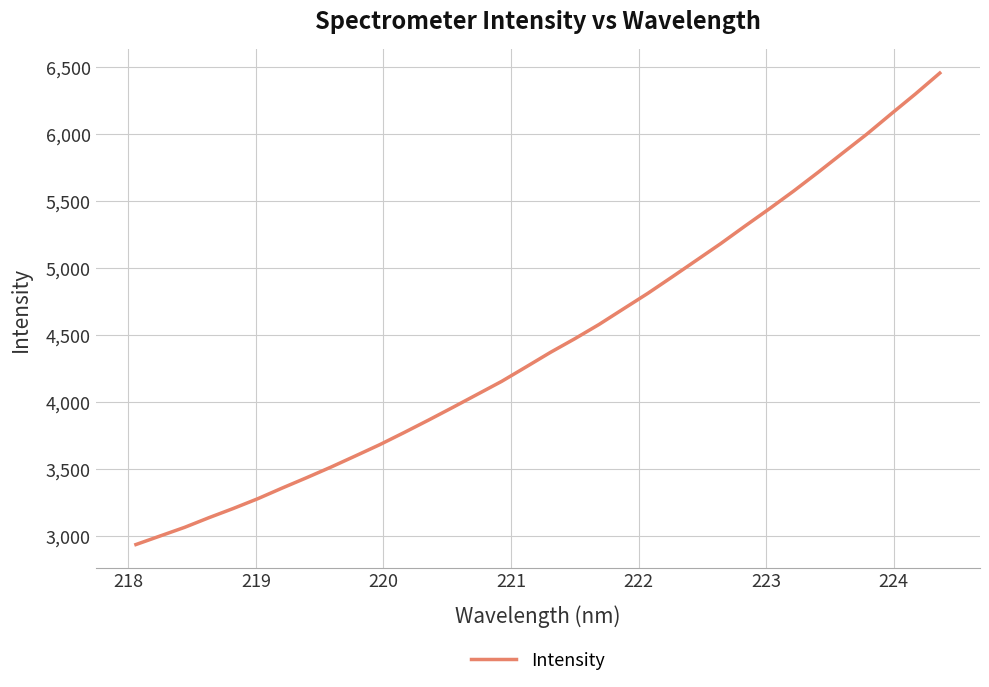

What is the smallest value displayed?

2938.9